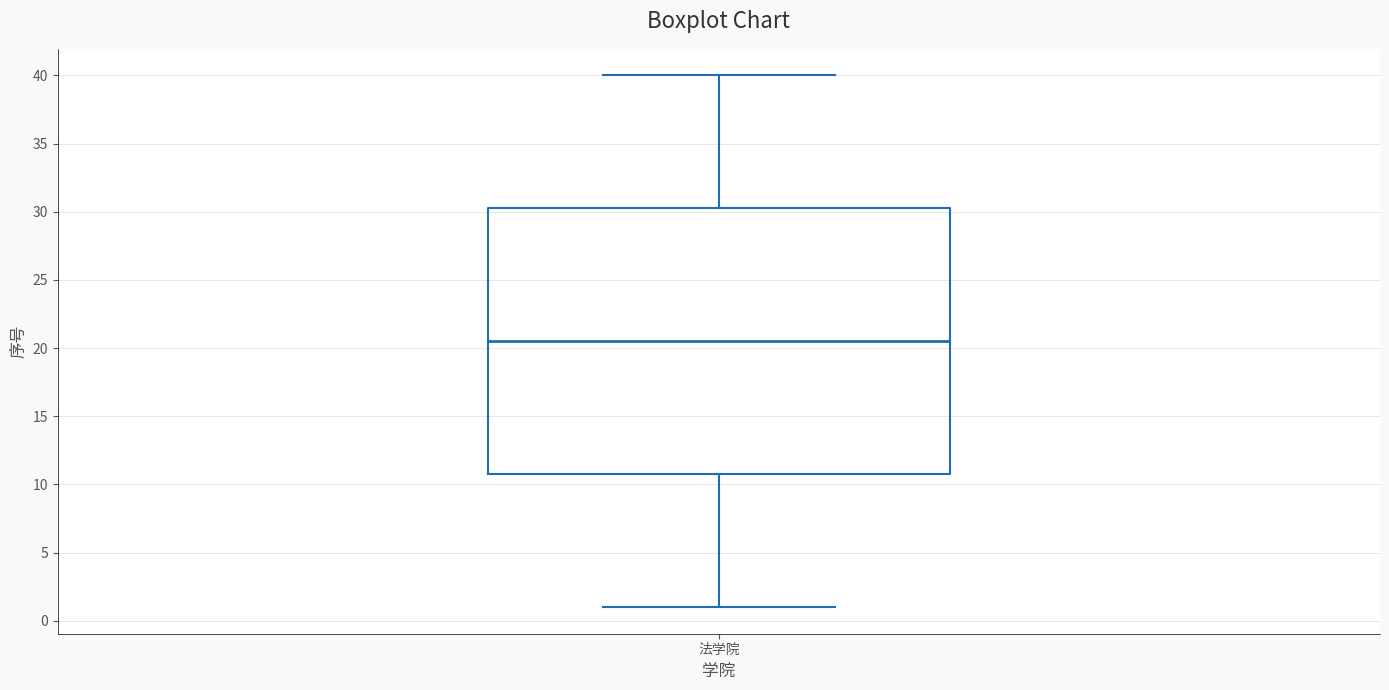

Transcribe this box plot: give where the median line is, the range the box spans, and where the two whiskers end, as read against the y-axis. The values are not printed on the chart, so give them approximately, as read against the axis.

median 20.5, box 11.0 to 30.5, whiskers 1.0 to 40.0